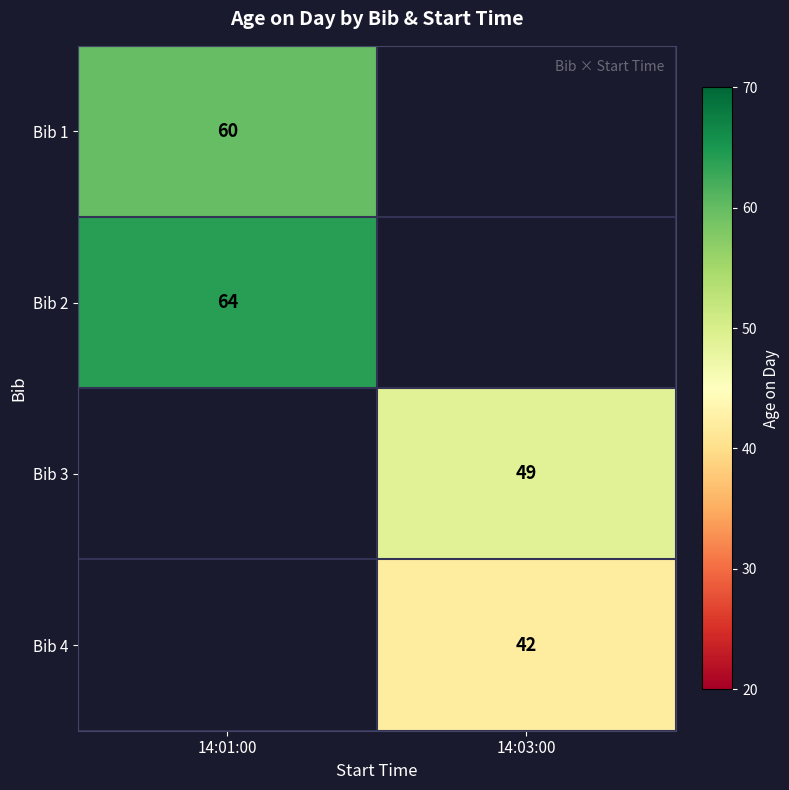

The value of Bib 2 at 14:01:00 is 64. True or false?

True